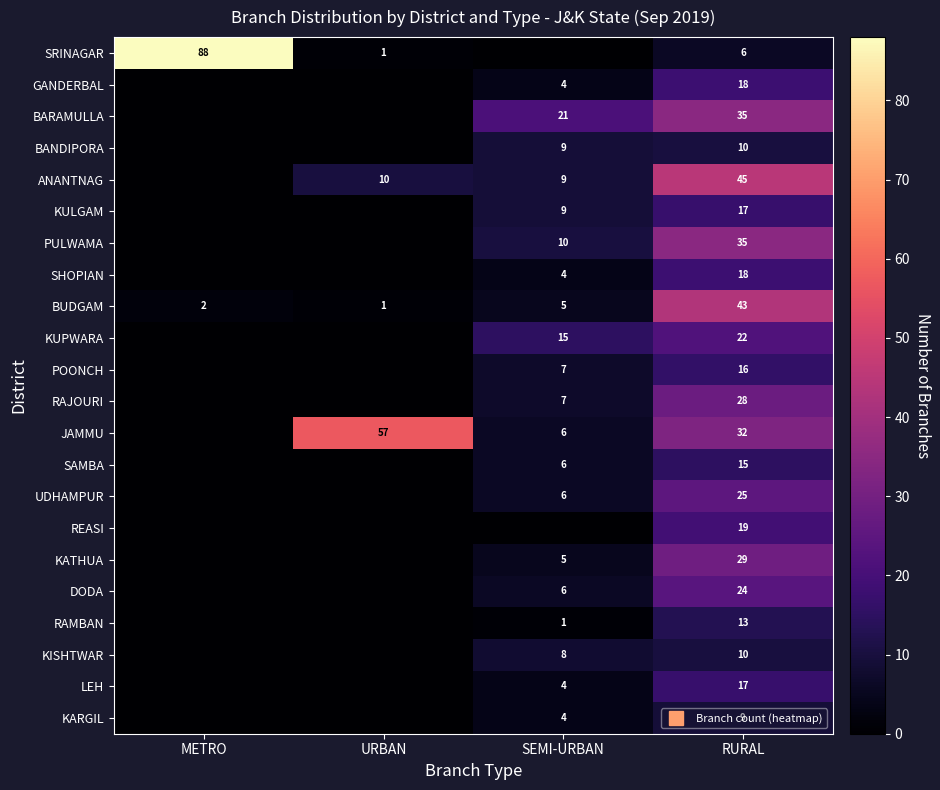

List the labels in order of KATHUA value, smallest first.

METRO, URBAN, SEMI-URBAN, RURAL